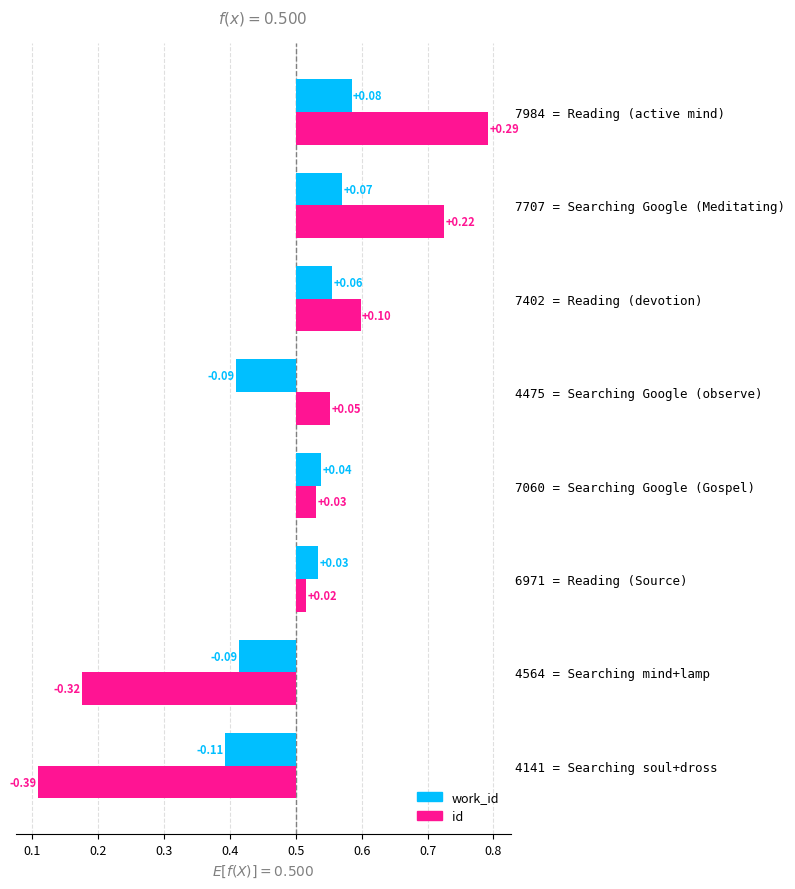

Which series has the largest range (max minus min)?

id